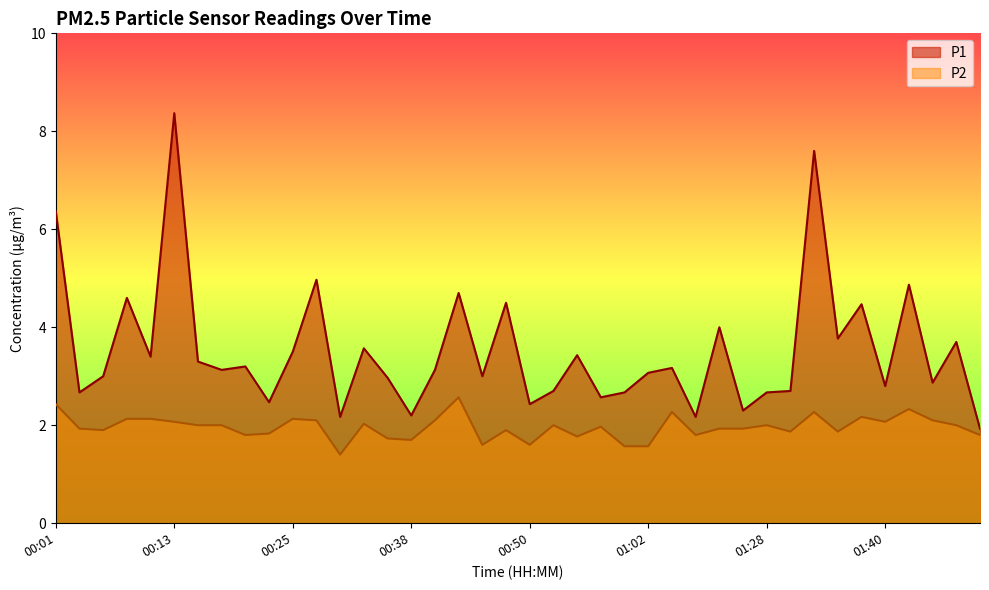

The P2 series shows 3.2 at 00:47. True or false?

False